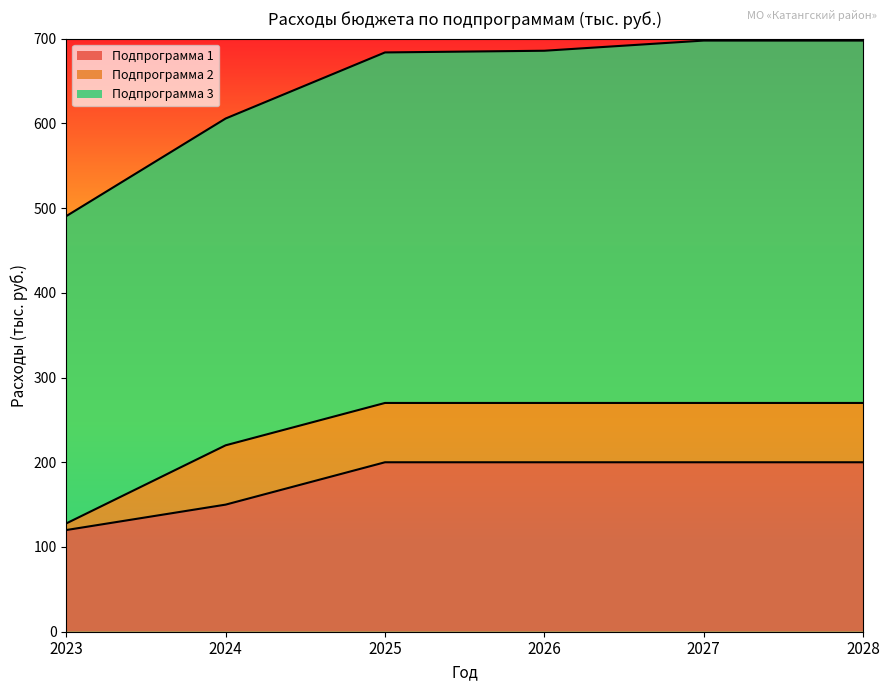

Which series has the widest spread of values?

Подпрограмма 1